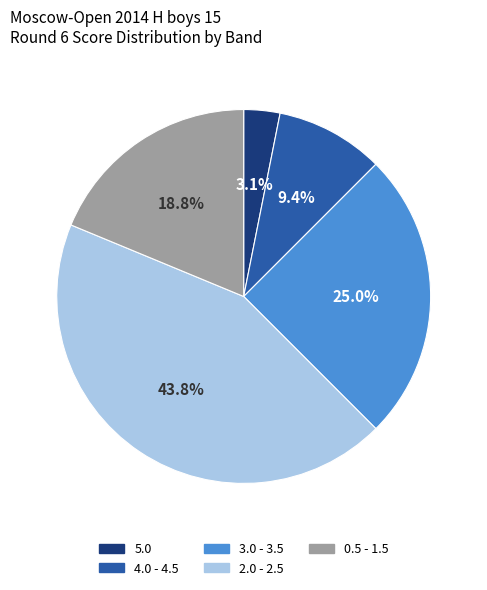

What is the ratio of the value at 5.0 to the value at 4.0 - 4.5?

0.3